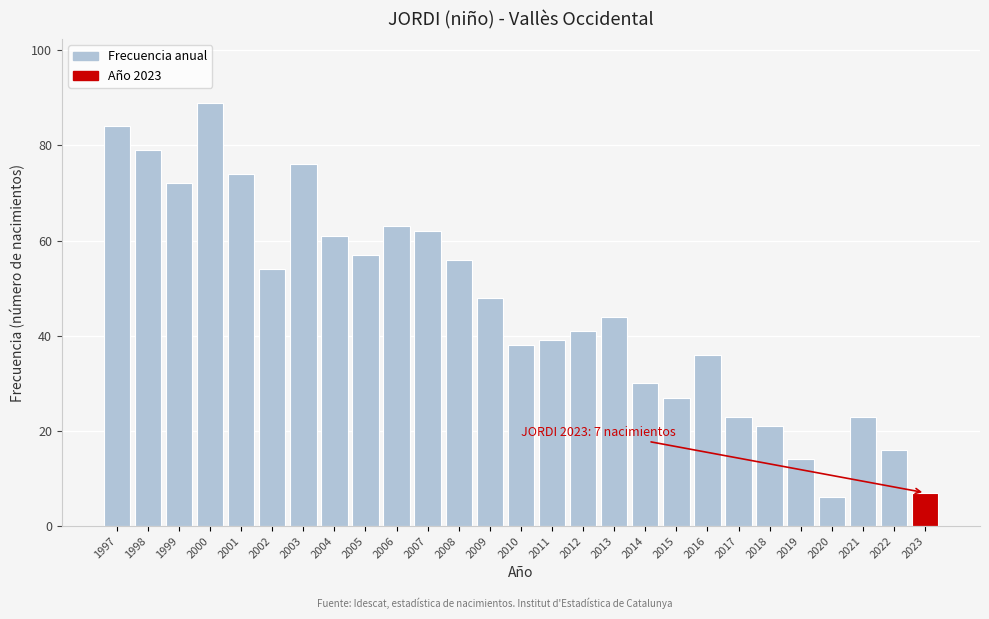

Reading left to right, transcribe all the data shown in this chart.

84	79	72	89	74	54	76	61	57	63	62	56	48	38	39	41	44	30	27	36	23	21	14	6	23	16	7